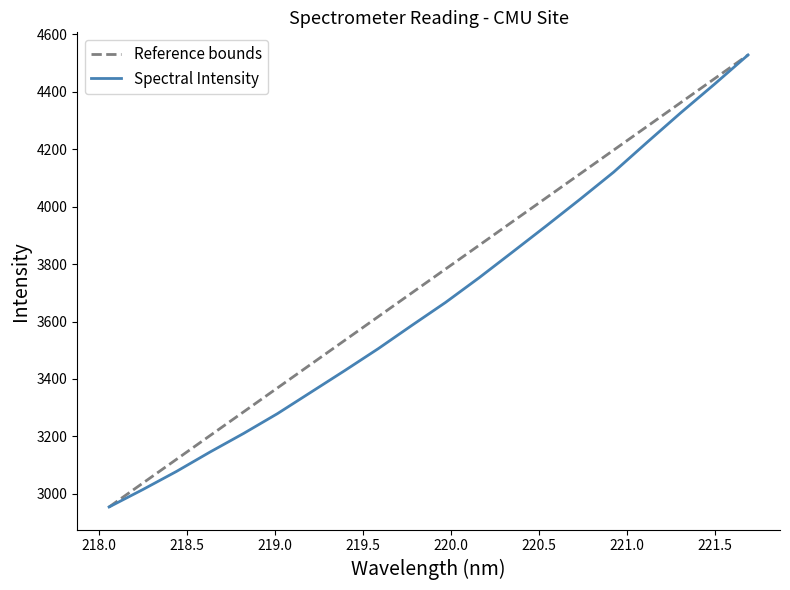

Does the chart have visible grid lines?

No